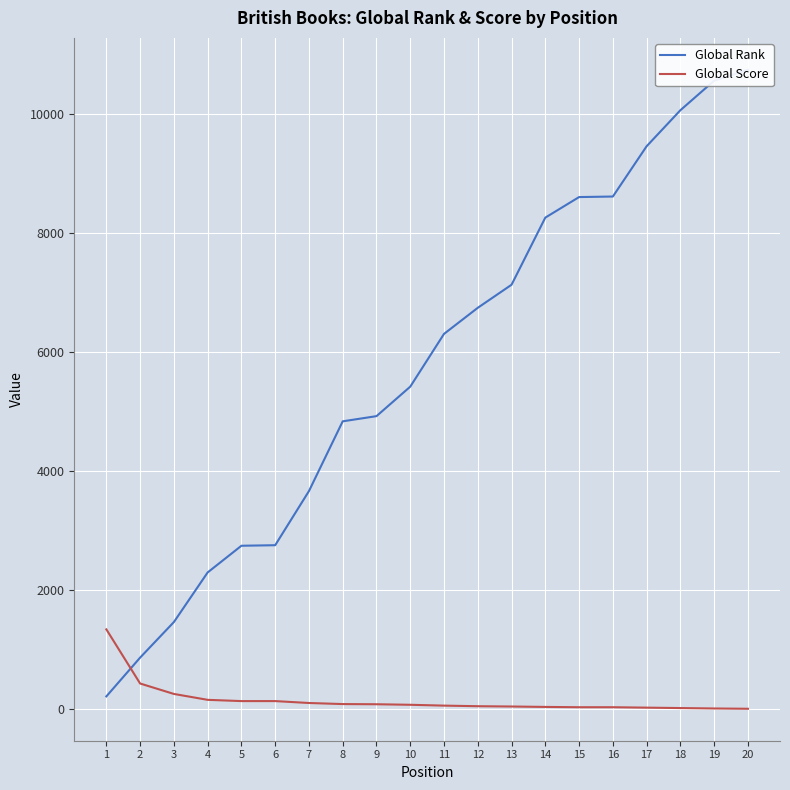

How many times do Global Score and Global Rank cross each other?

1